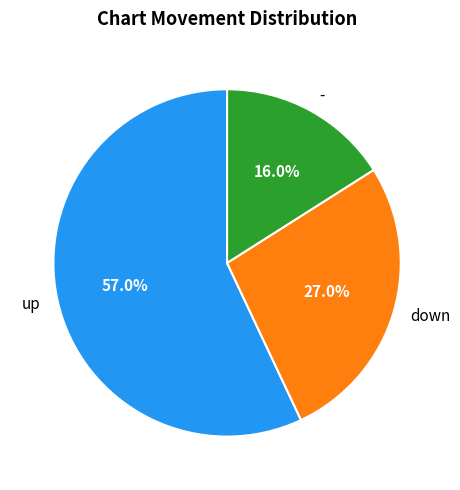

To the nearest percent, what percentage of the pie is up?

57%